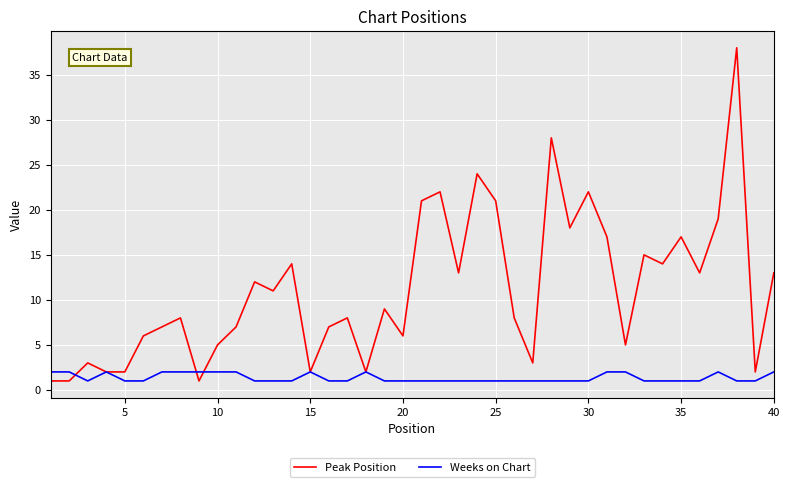

Rank the series by their maximum value, from highest to lowest.

Peak Position, Weeks on Chart